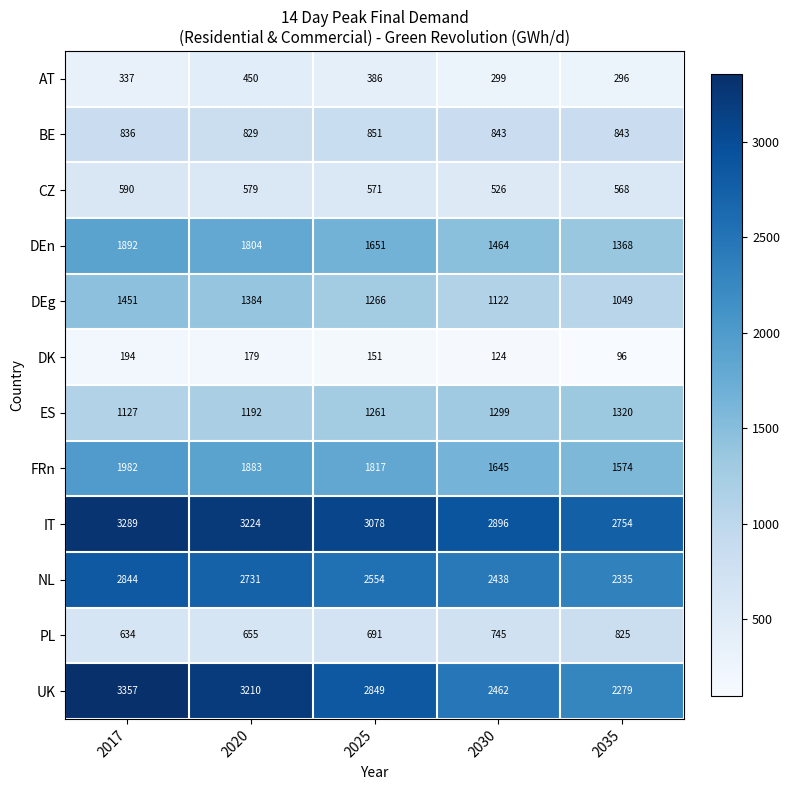

How many values in the UK series are below 2849?

2